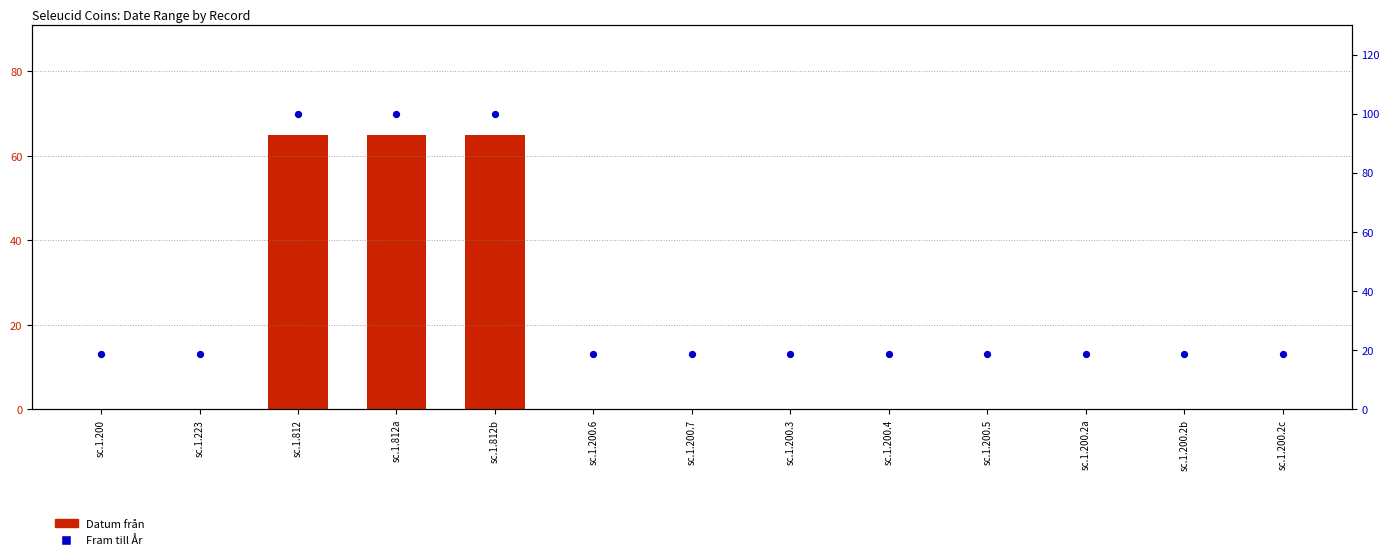

Is the value of Fram till År at sc.1.223 greater than the value of Datum från at sc.1.200?

Yes